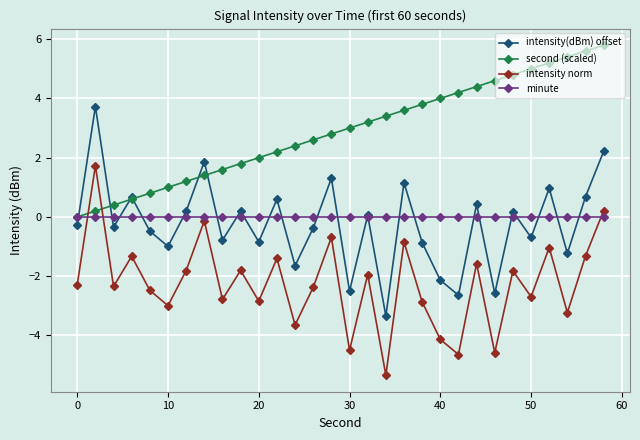

What is the maximum value shown in the chart?

5.8